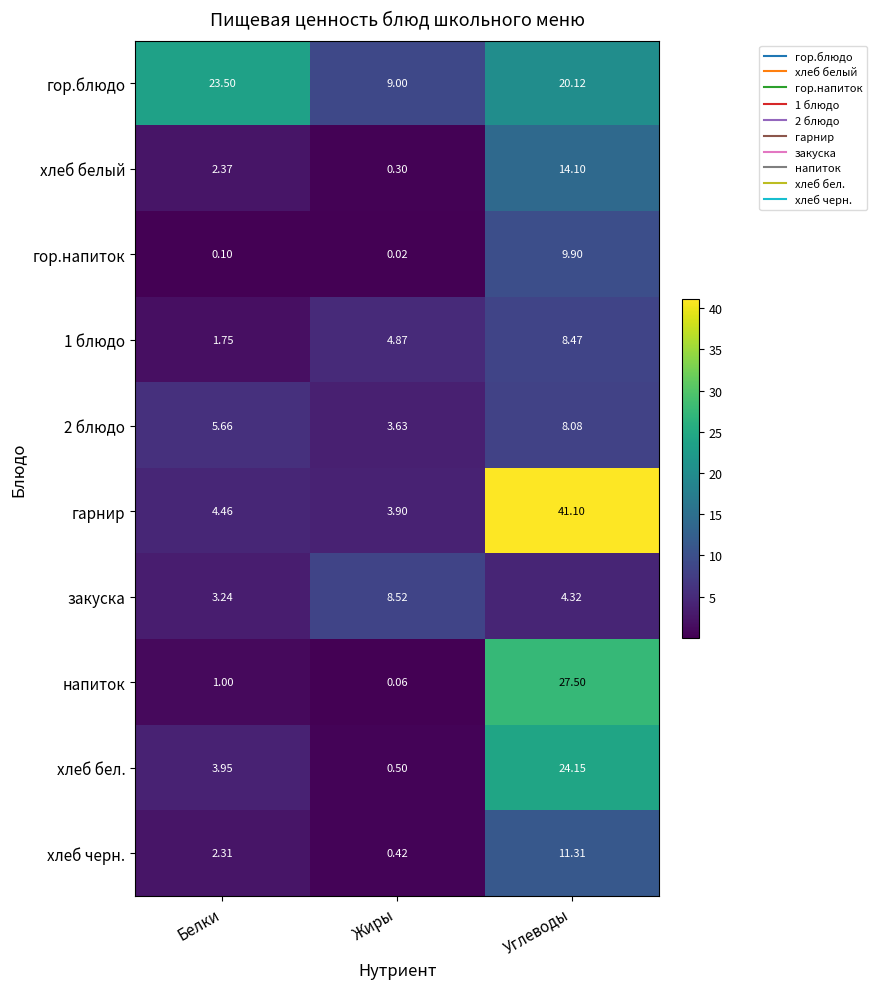

How many data points does each series have?

3